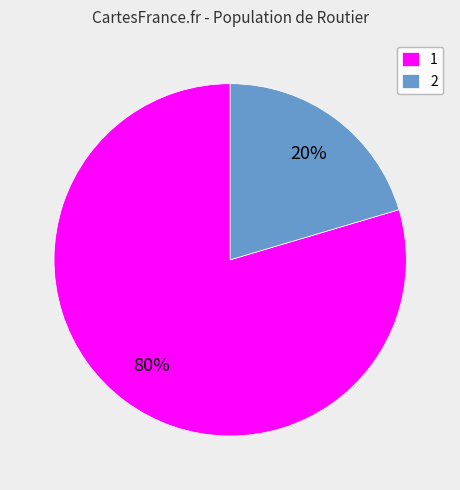

Combined, do 2 and 1 account for over 50%?

Yes